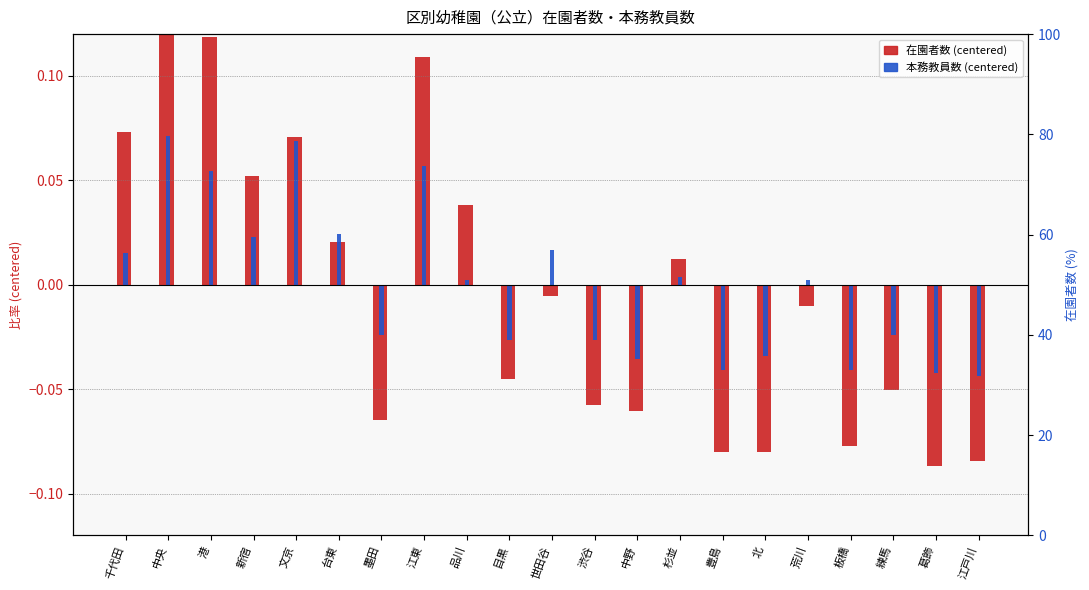

How many values in 在園者数 (centered) are above zero?

9